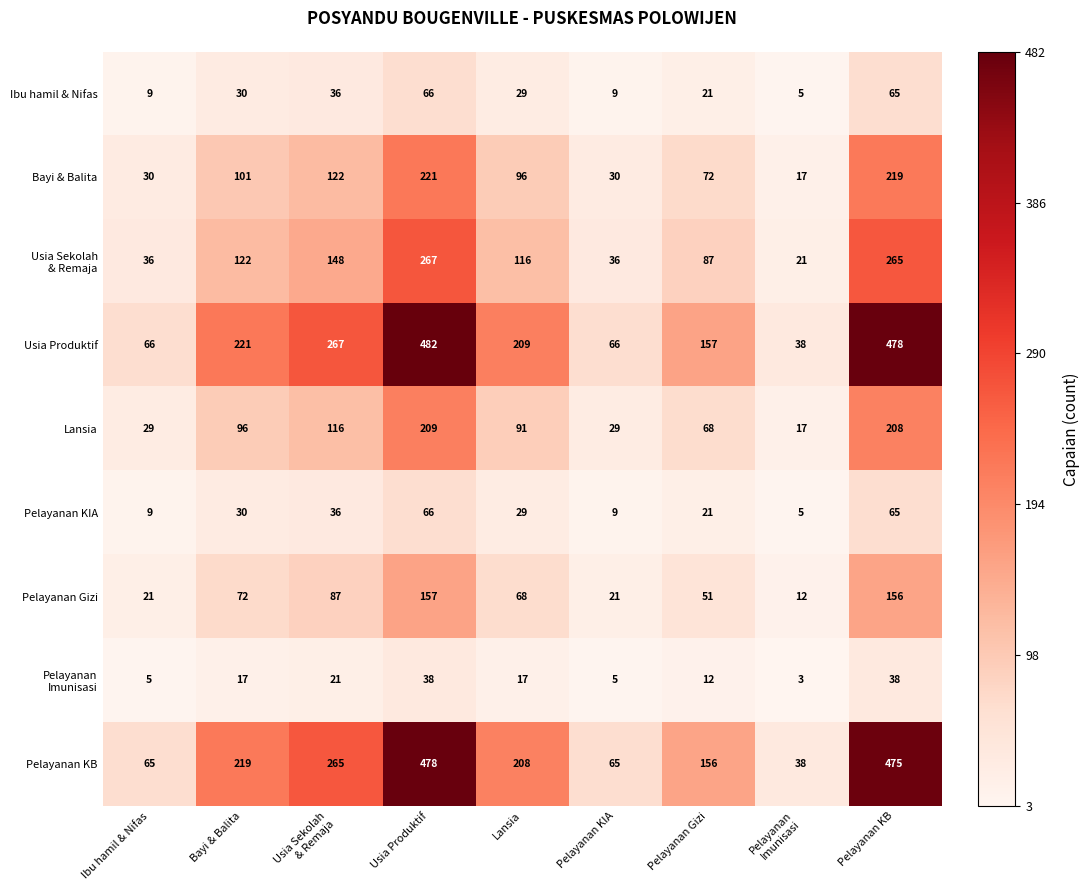

What is the highest value of the Usia Produktif series?

482